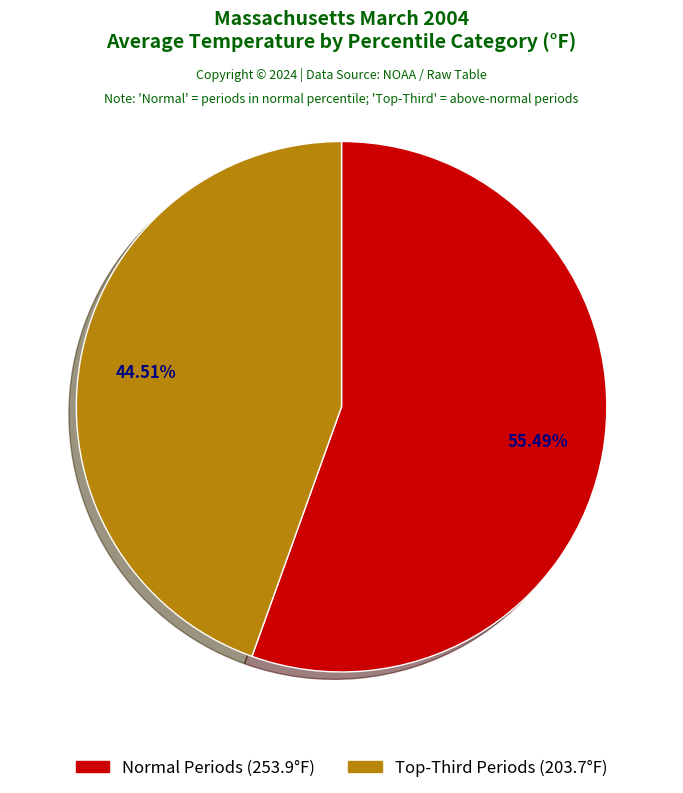

Is there a majority slice in this chart?

Yes